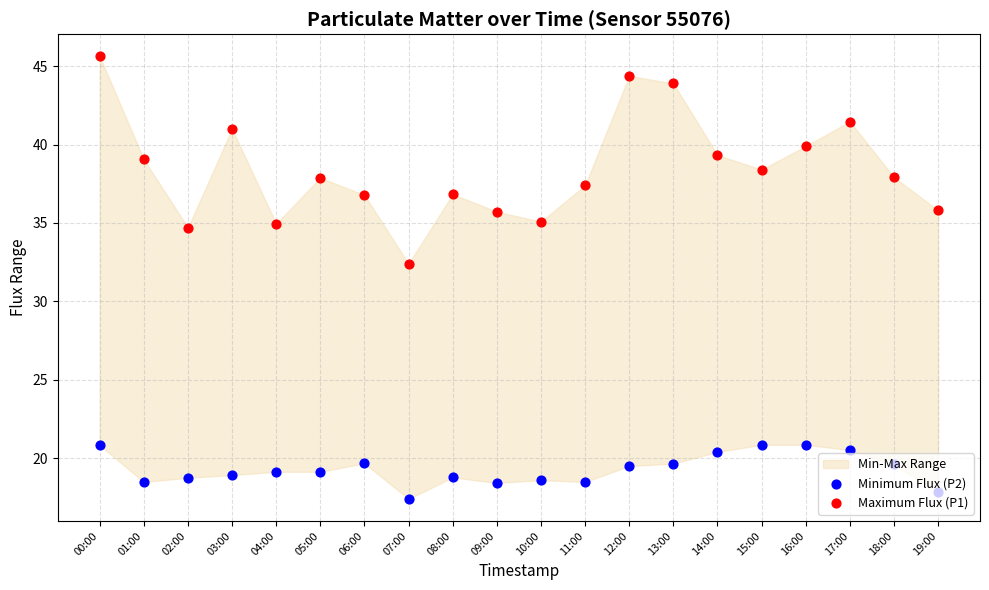

At how many categories does at least one series exceed 20?

20